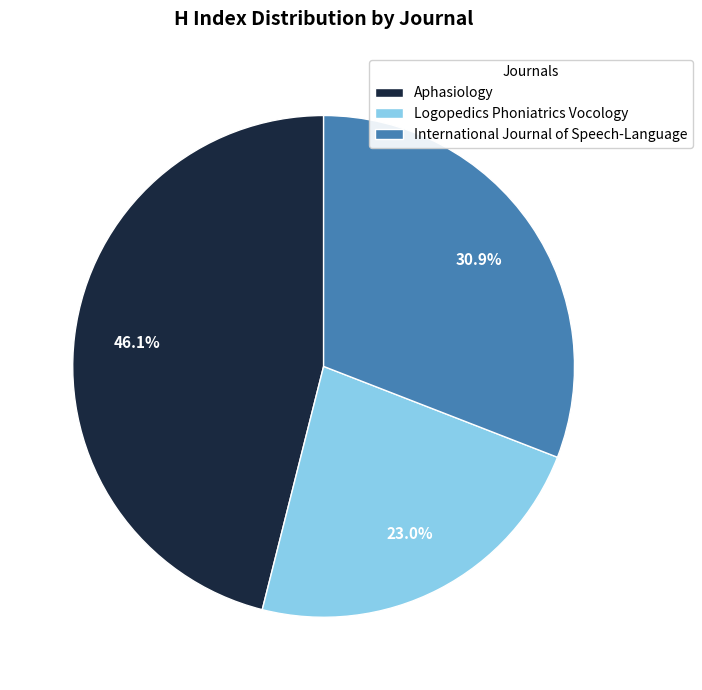

Is it true that Logopedics Phoniatrics Vocology is 23% of the pie?

True